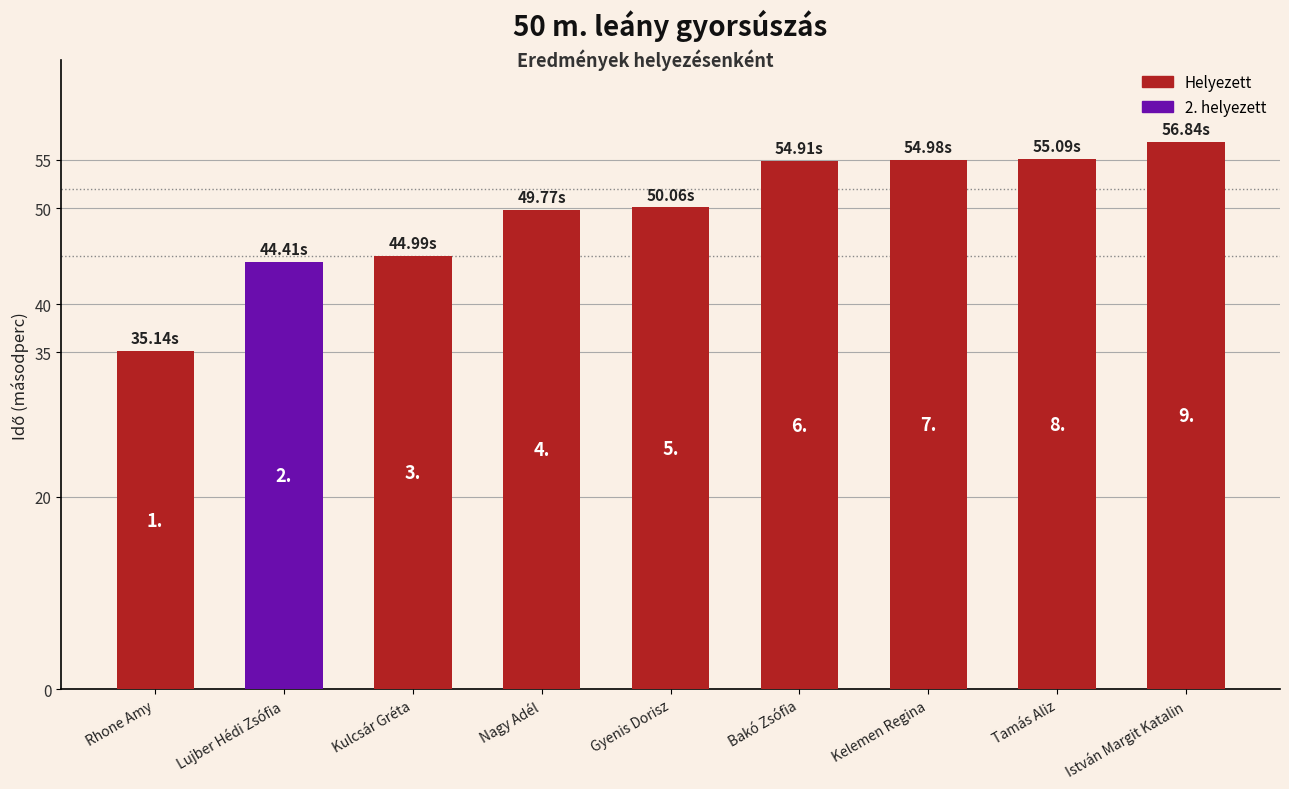

What is the ratio of the value at Bakó Zsófia to the value at Tamás Aliz?

1.0